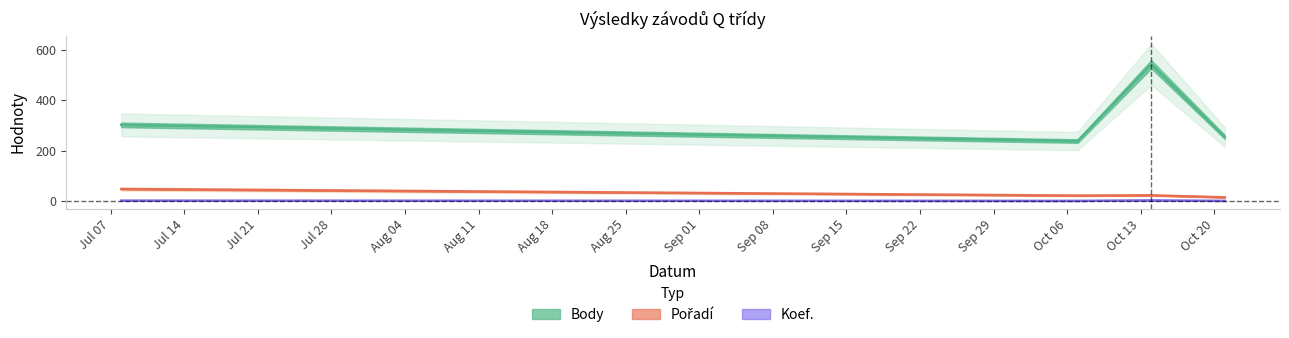

What is the highest value of the Koef. series?

4